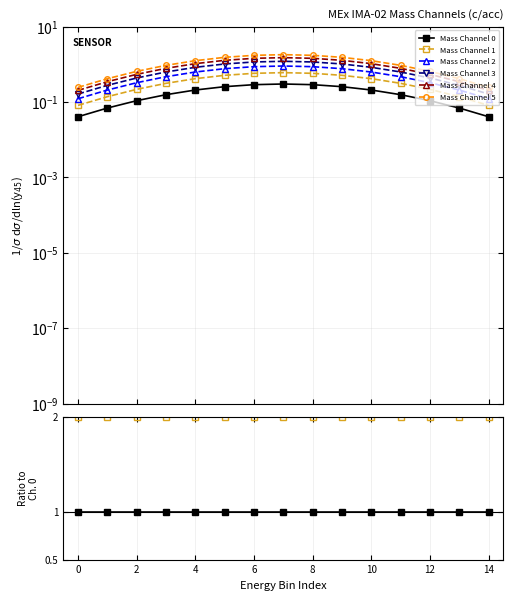

What are all the series names shown in the legend?

Mass Channel 0, Mass Channel 1, Mass Channel 2, Mass Channel 3, Mass Channel 4, Mass Channel 5